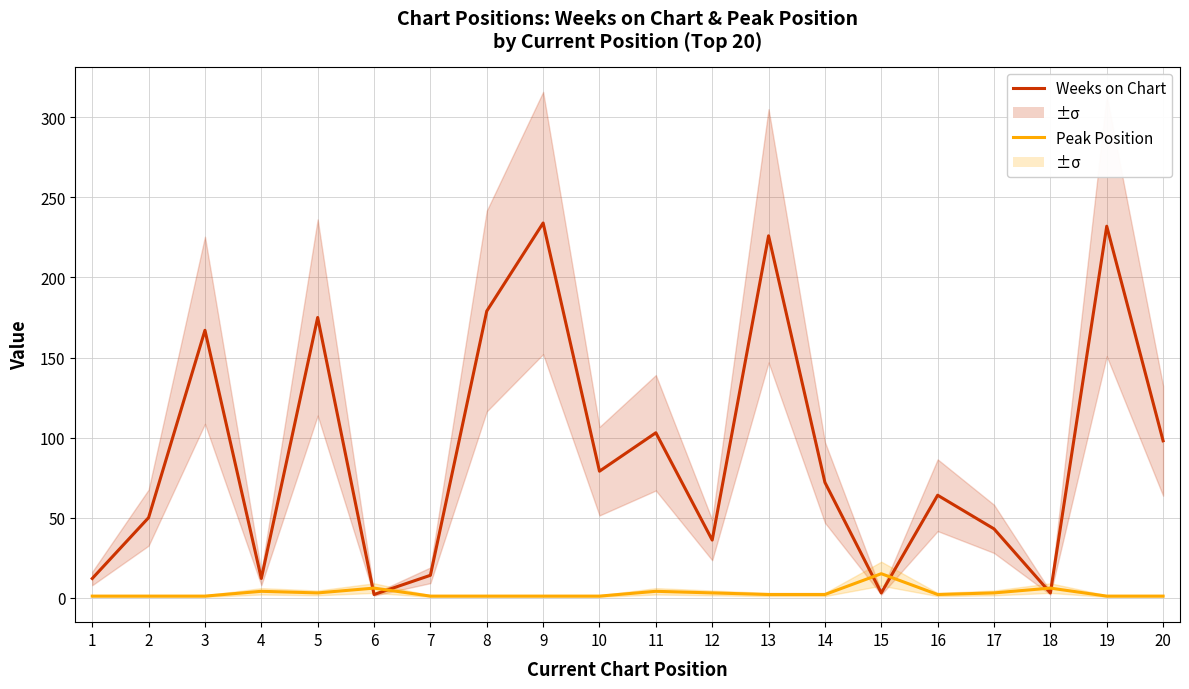

Between 6 and 13, which series saw the biggest shift?

Weeks on Chart